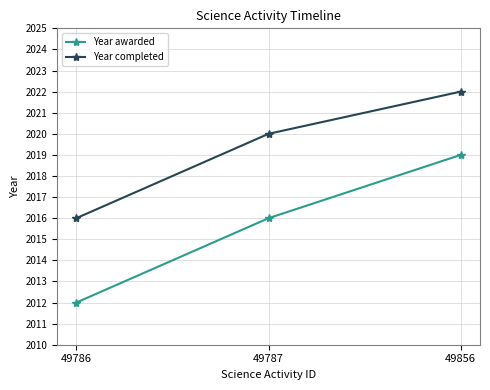

At which category is the sum across all series the highest?

49856